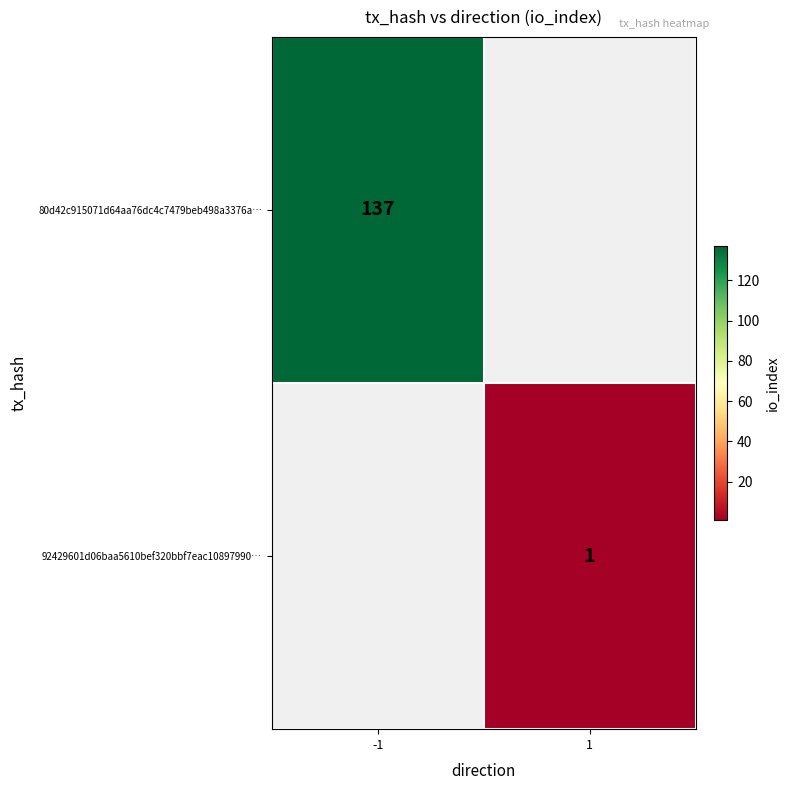

Is it true that 80d42c915071d64aa76dc4c7479beb498a3376a… equals 137 at -1?

True